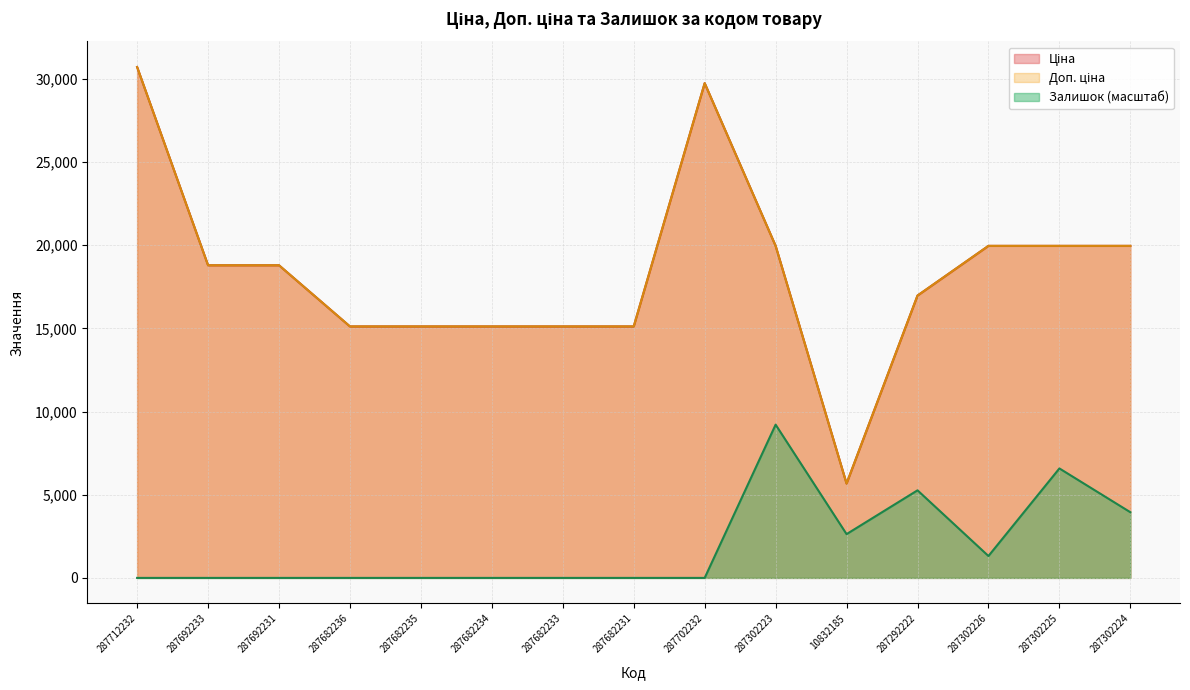

Reading right to left, list all the values displayed in this chart.

Ціна: 19964.2	19964.2	19964.2	16976.3	5673.8	19964.2	29747.2	15120.0	15120.0	15120.0	15120.0	15120.0	18796.8	18796.8	30717.1
Доп. ціна: 19964.2	19964.2	19964.2	16976.3	5673.8	19964.2	29747.2	15120.0	15120.0	15120.0	15120.0	15120.0	18796.8	18796.8	30717.1
Залишок: 3949.3	6582.2	1316.4	5265.8	2632.9	9215.1	0.0	0.0	0.0	0.0	0.0	0.0	0.0	0.0	0.0